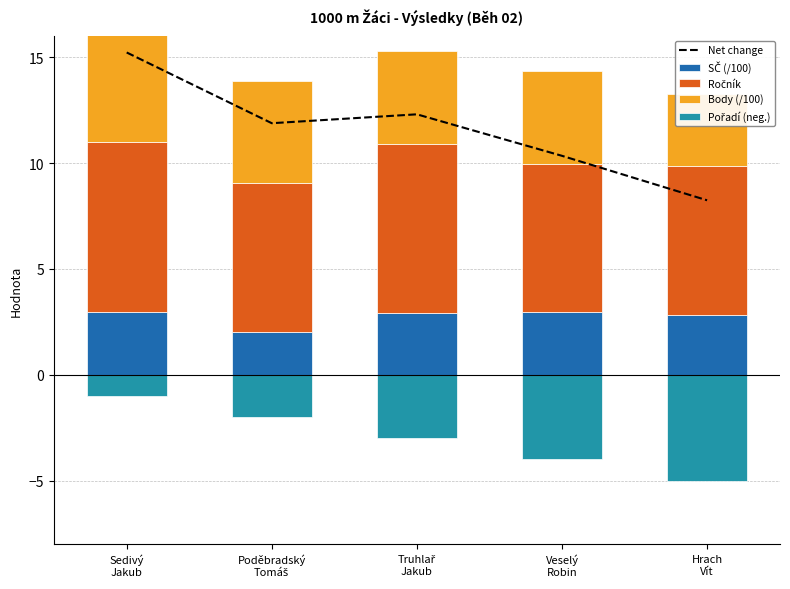

What is the label of the 5th bar from the left?

Hrach
Vít